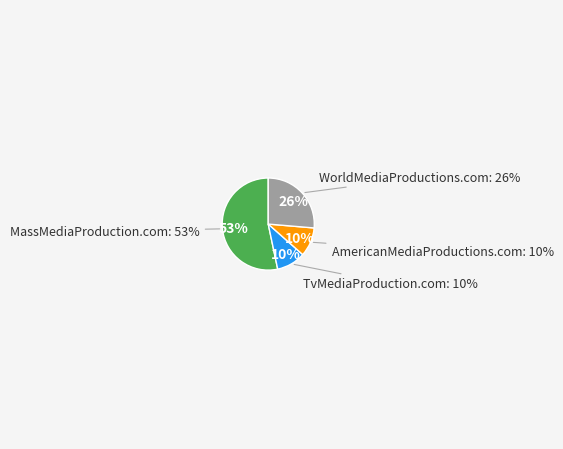

Does any single category account for the majority?

Yes